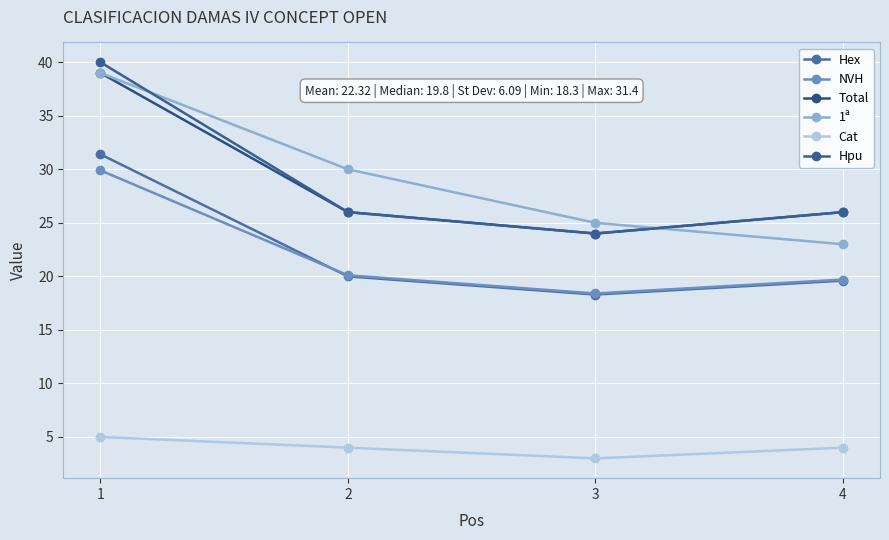

True or false: NVH has a value of 19.7 at 4.

True